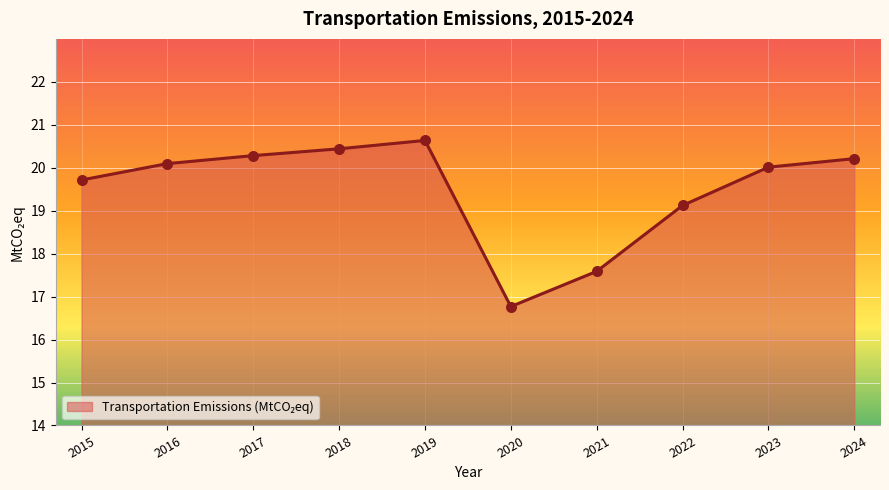

Between 2016 and 2018, which is larger?

2018